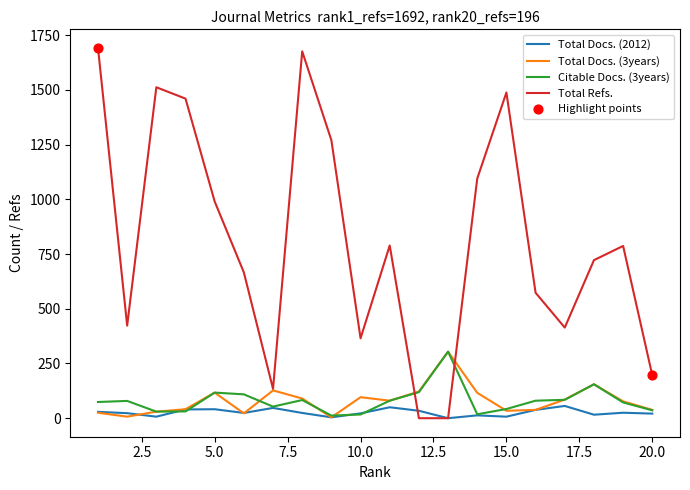

Which series has the widest spread of values?

Total Refs.